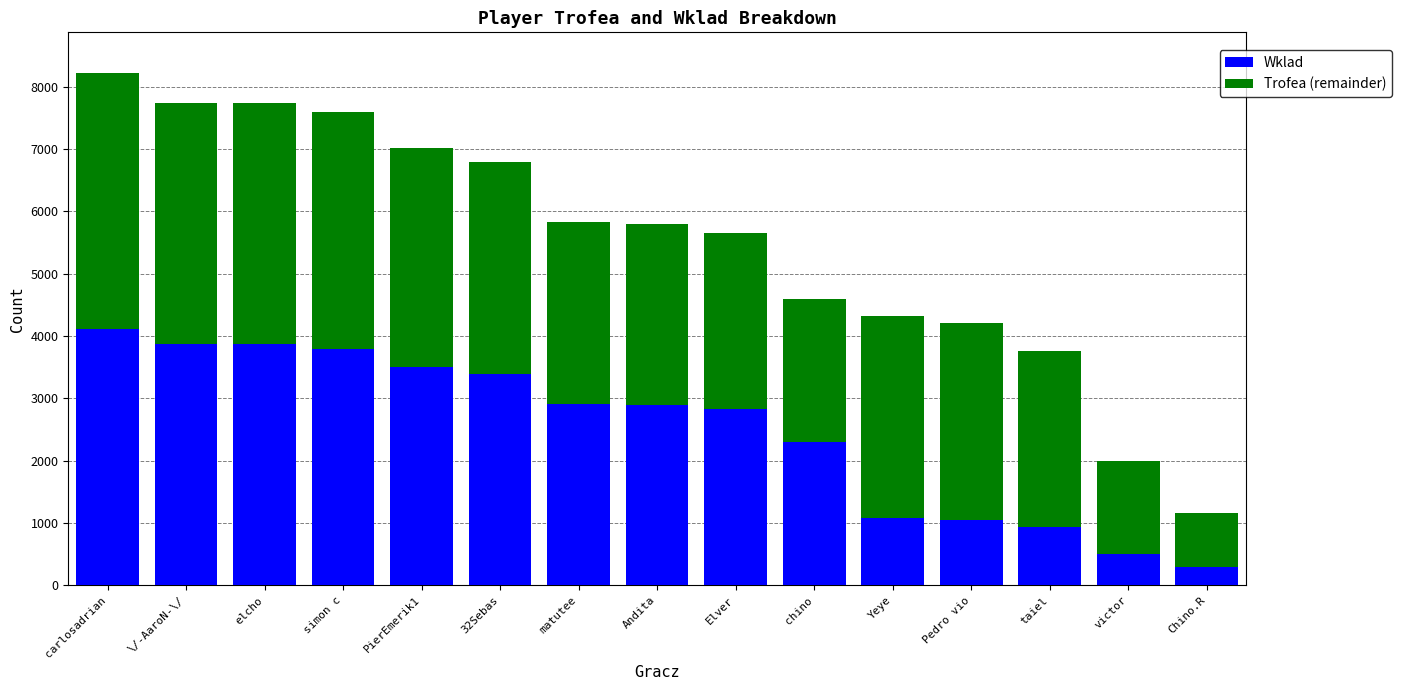

At which label is Wklad closest to 2198?

chino